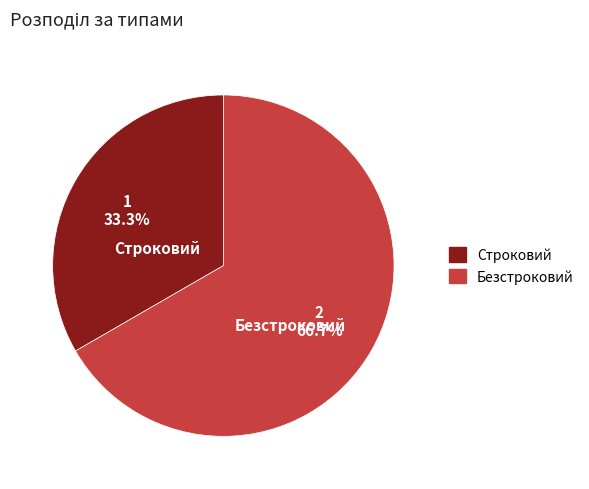

Approximately how many times larger is the value at Строковий compared to Безстроковий?

0.5